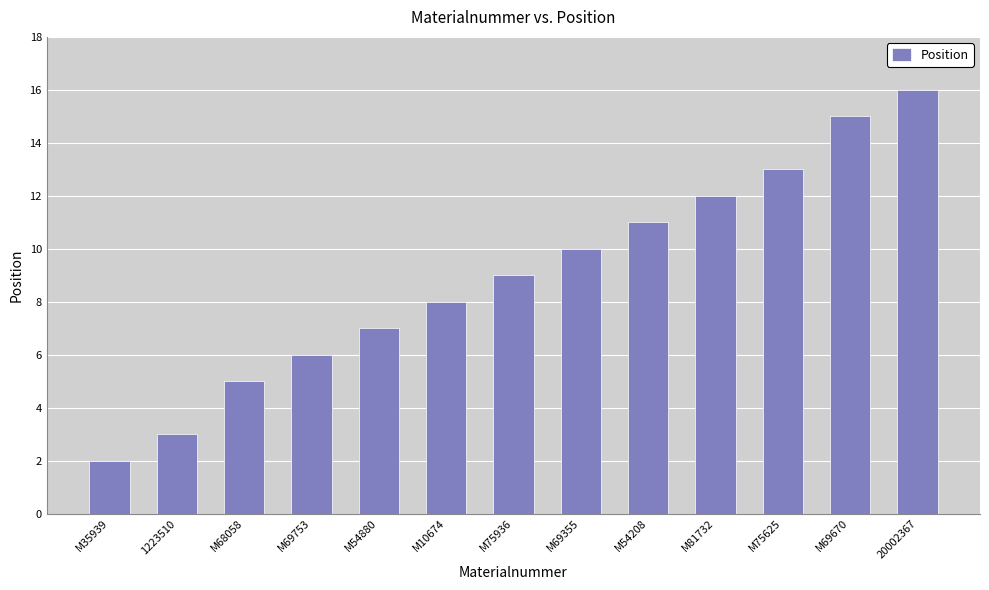

What is the difference between the values at M54880 and M54208?

4